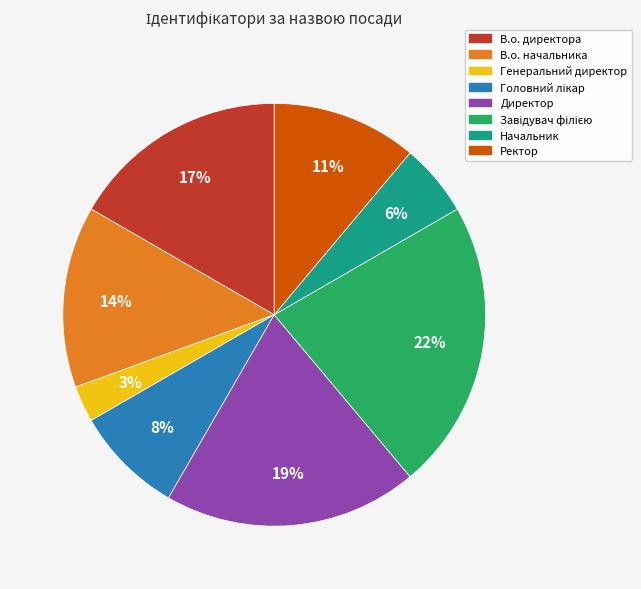

True or false: Ректор accounts for 18% of the total.

False